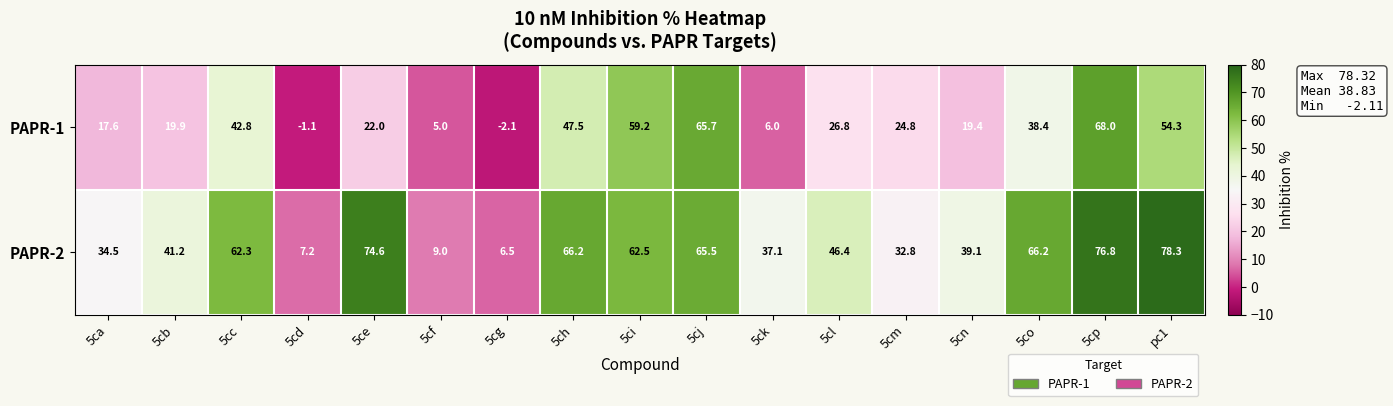

The value of PAPR-1 at 5co is 12.7. True or false?

False